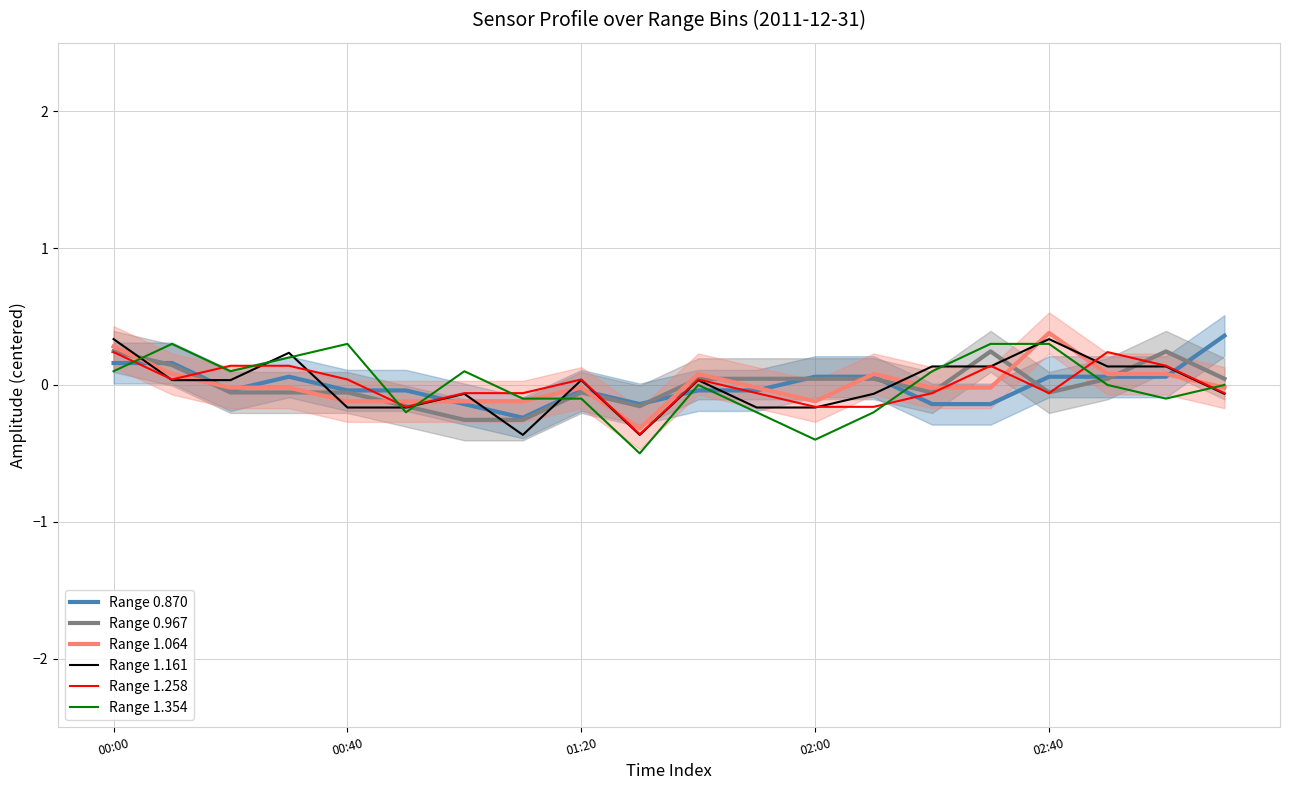

What is the greatest value displayed?

0.4